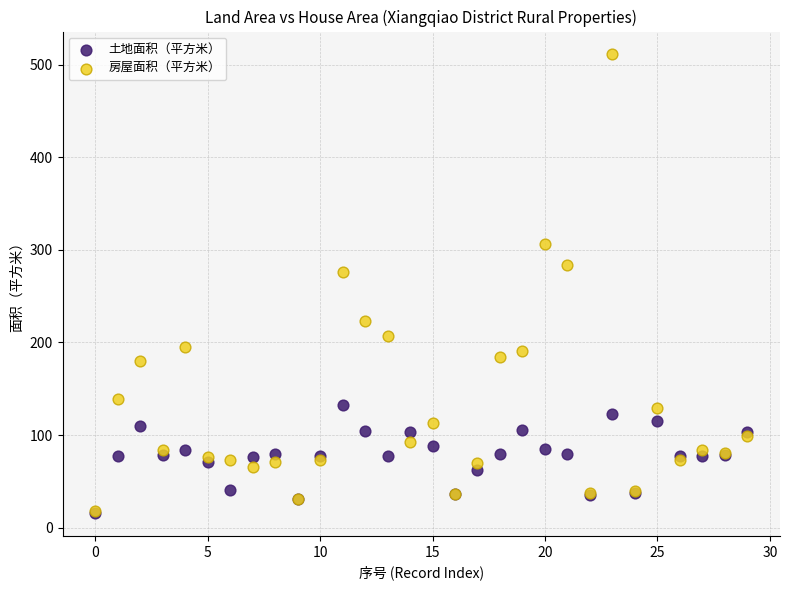

In the 房屋面积（平方米） series, what Y value is closest to 264?

276.5